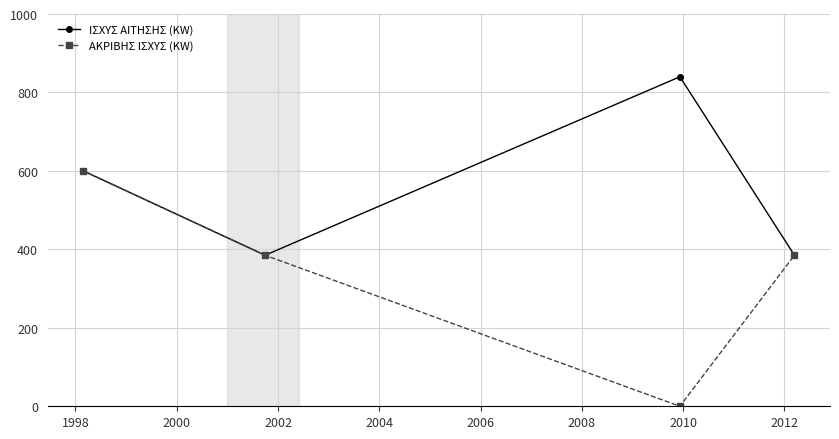

True or false: ΑΚΡΙΒΗΣ ΙΣΧΥΣ (KW) has more than 2 points higher than both neighbors.

False